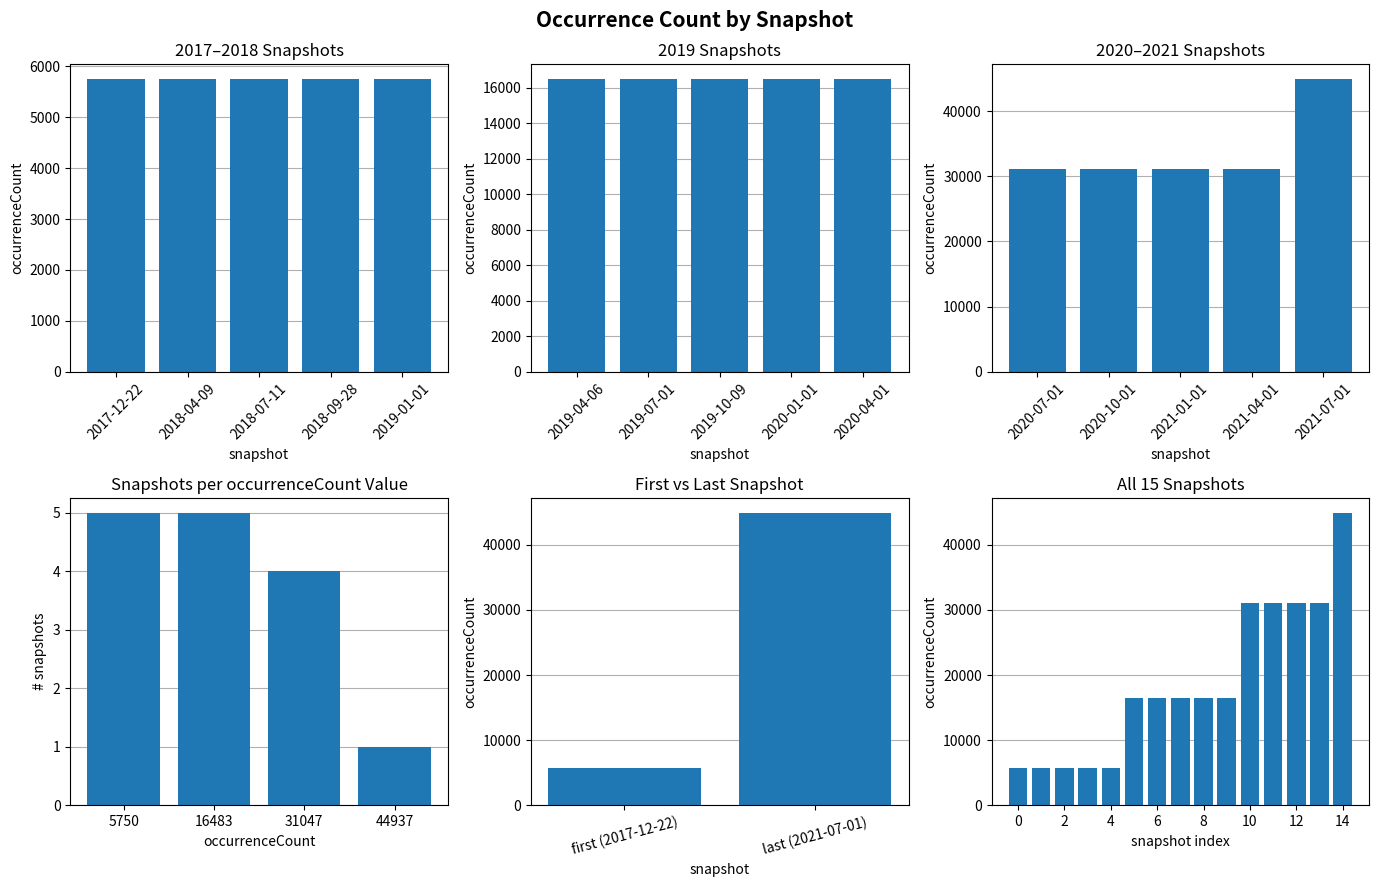

Are the bars grouped side by side (vs. stacked)?

No